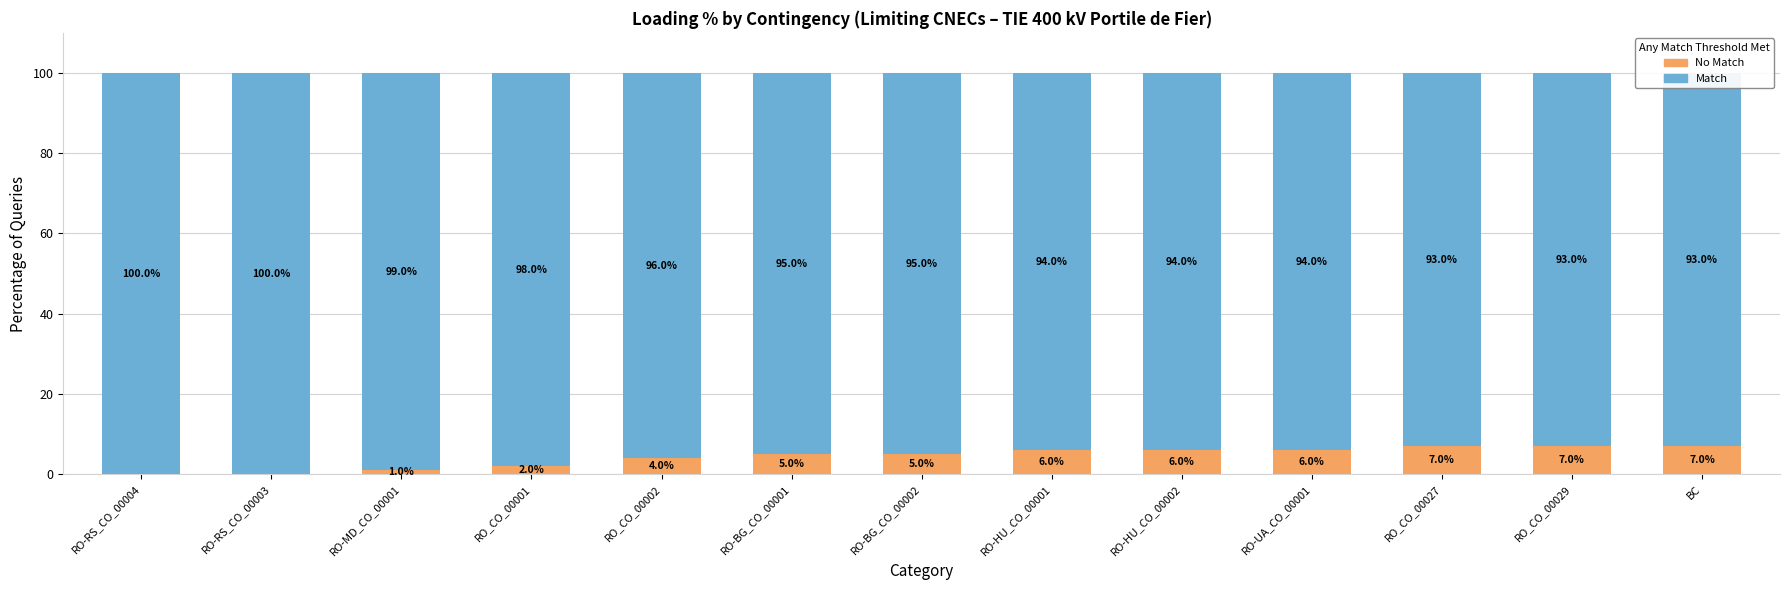

At which label is No Match closest to 3?

RO_CO_00001